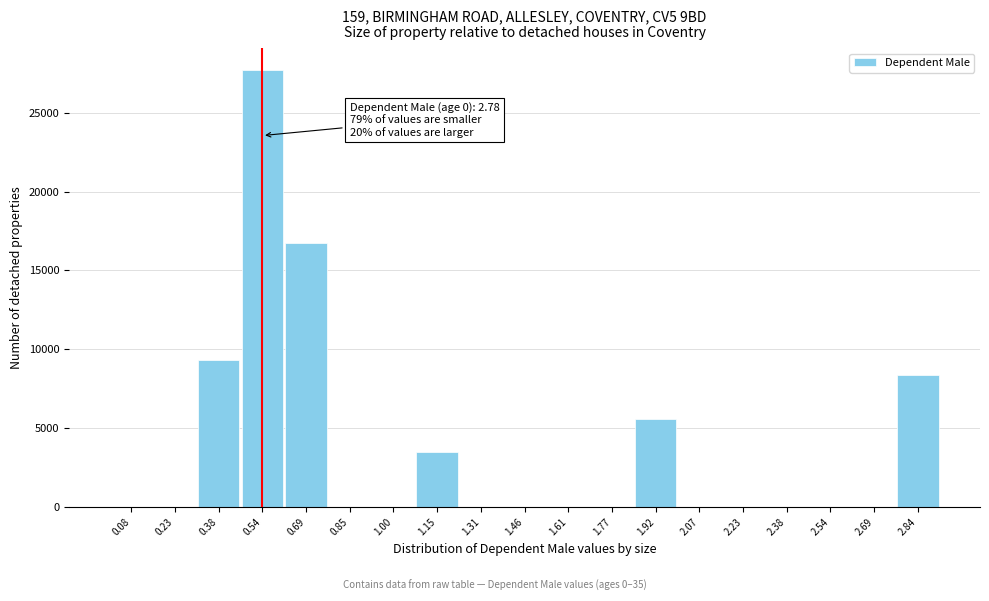

Which range on the x-axis has the tallest bar?

0.46 to 0.62